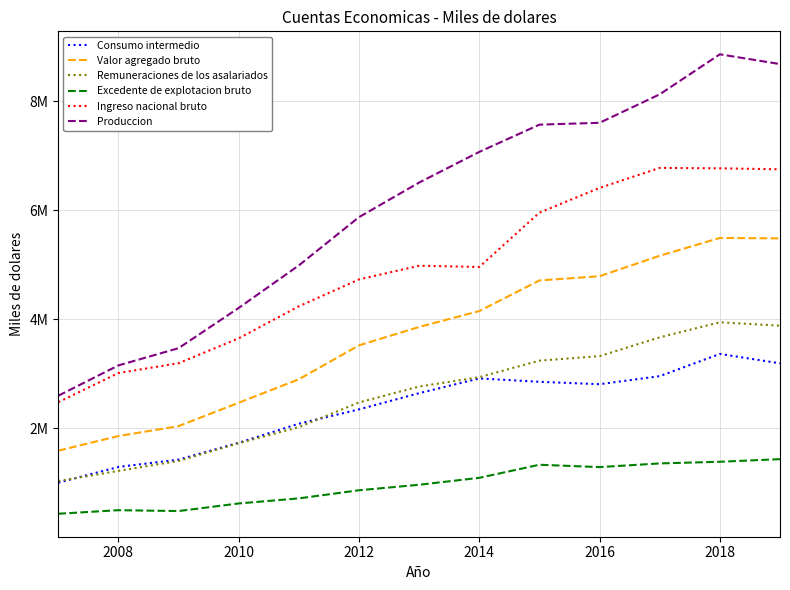

Does the chart have visible grid lines?

Yes